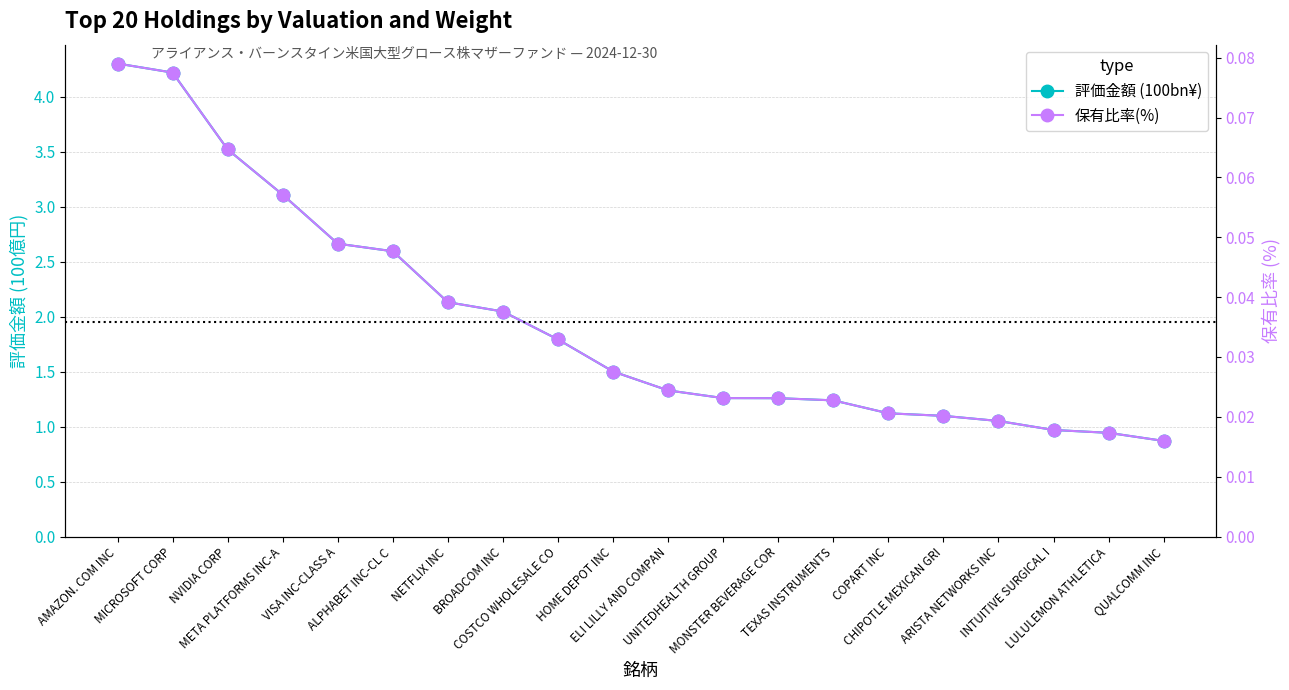

At which label is 保有比率(%) closest to 0?

QUALCOMM INC